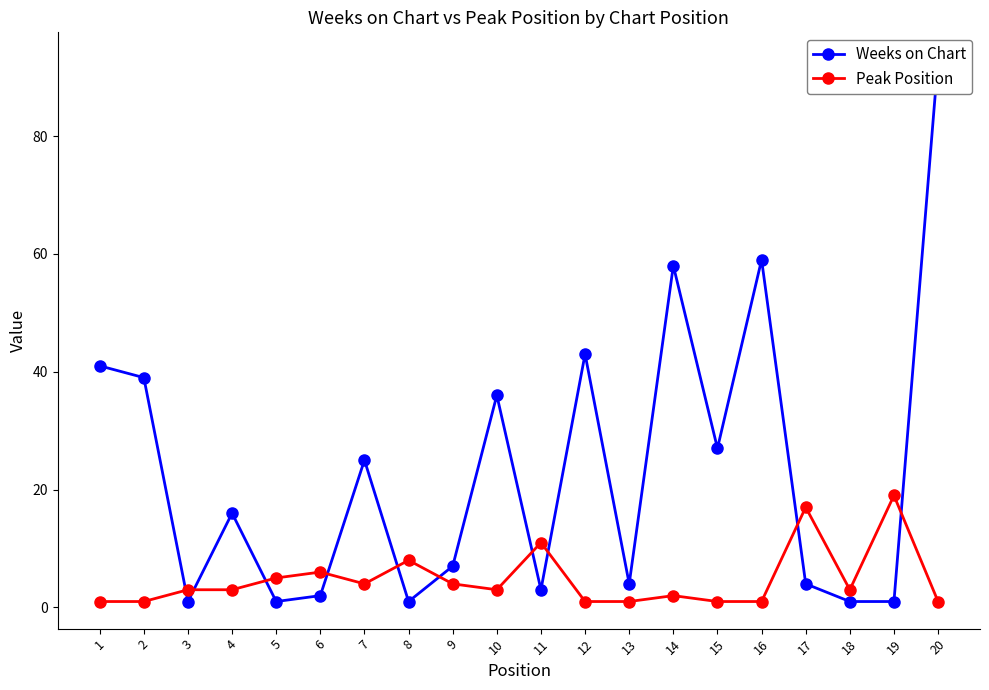

What is the total value across all series at 10?

39